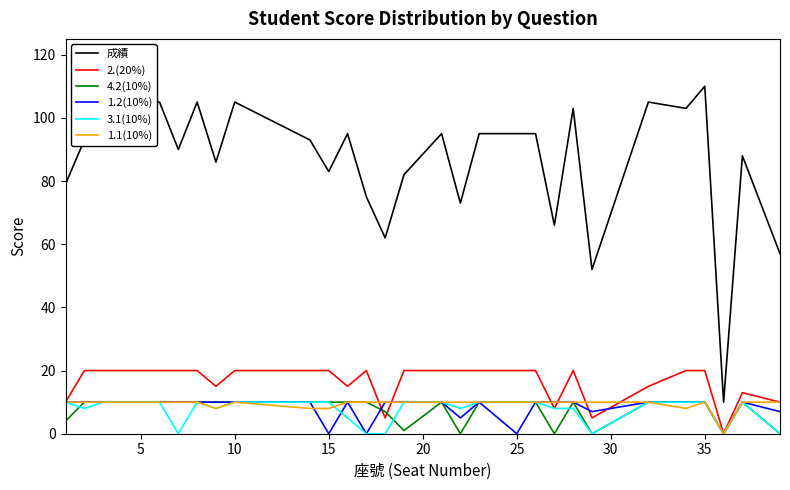

Which series has the widest spread of values?

成績